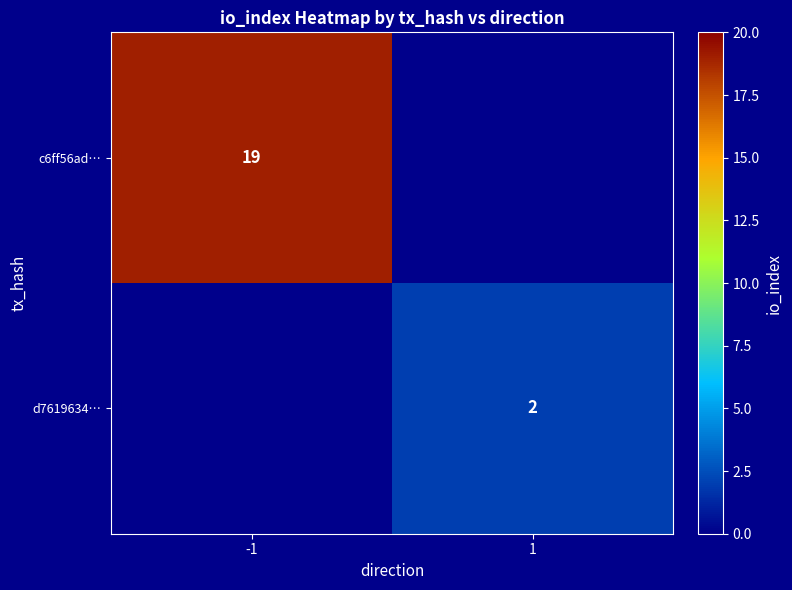

Count the number of categories in the chart.

2